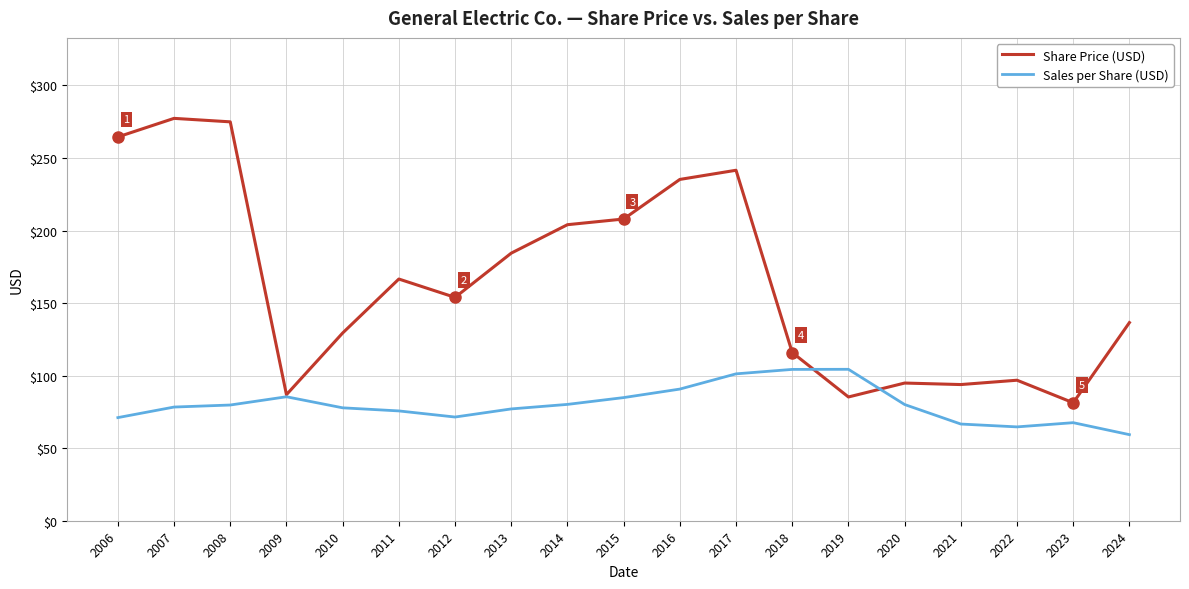

Where is Share Price (USD) nearest to the value 179?

2013